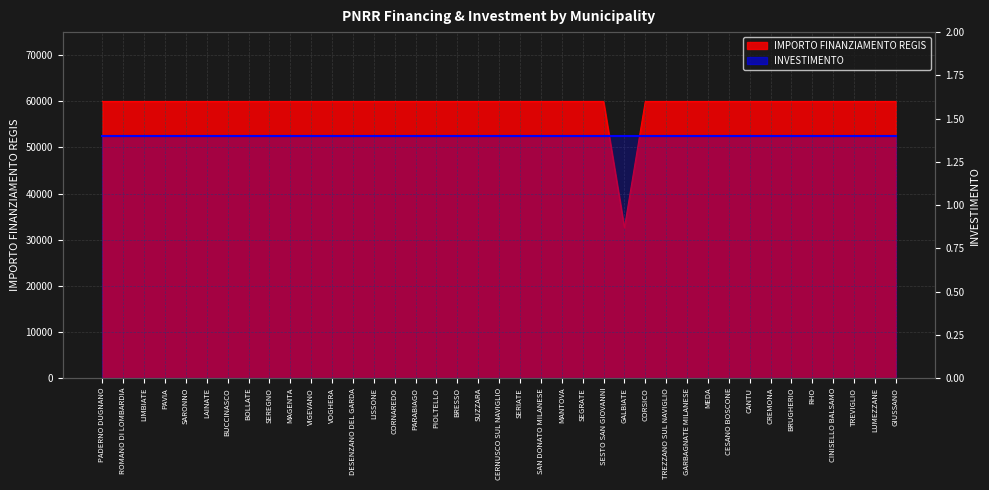

List the labels in order of value, smallest first.

GALBIATE, PADERNO DUGNANO, ROMANO DI LOMBARDIA, LIMBIATE, PAVIA, SARONNO, LAINATE, BUCCINASCO, BOLLATE, SEREGNO, MAGENTA, VIGEVANO, VOGHERA, DESENZANO DEL GARDA, LISSONE, CORNAREDO, PARABIAGO, PIOLTELLO, BRESSO, SUZZARA, CERNUSCO SUL NAVIGLIO, SERIATE, SAN DONATO MILANESE, MANTOVA, SEGRATE, SESTO SAN GIOVANNI, CORSICO, TREZZANO SUL NAVIGLIO, GARBAGNATE MILANESE, MEDA, CESANO BOSCONE, CANTU, CREMONA, BRUGHERIO, RHO, CINISELLO BALSAMO, TREVIGLIO, LUMEZZANE, GIUSSANO